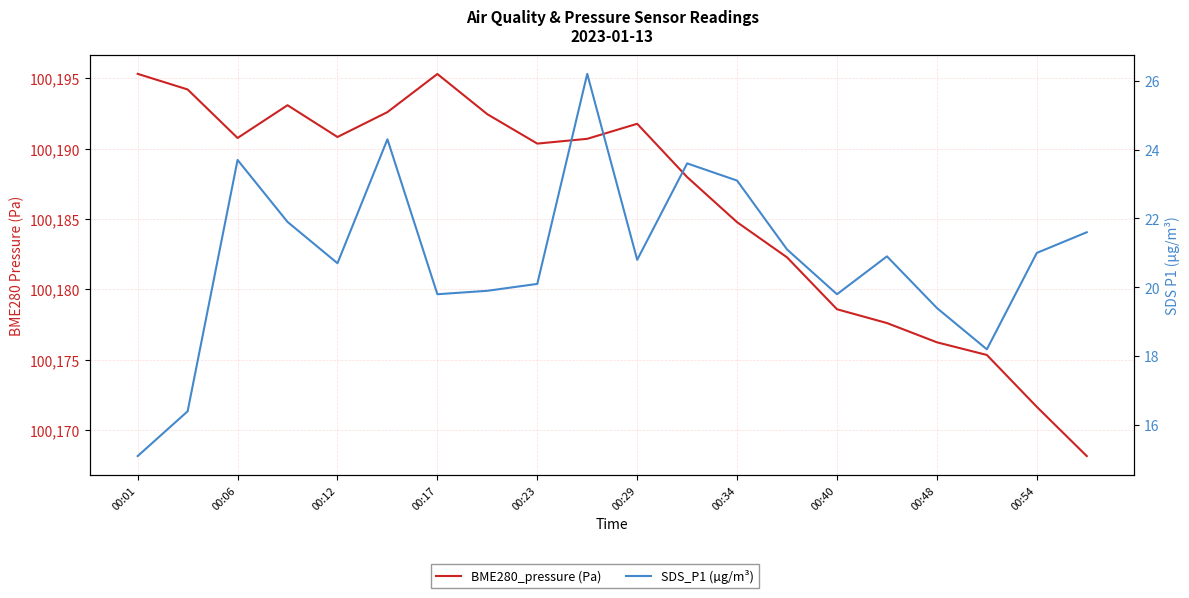

True or false: BME280_pressure (Pa) and SDS_P1 (µg/m³) cross at least once.

False